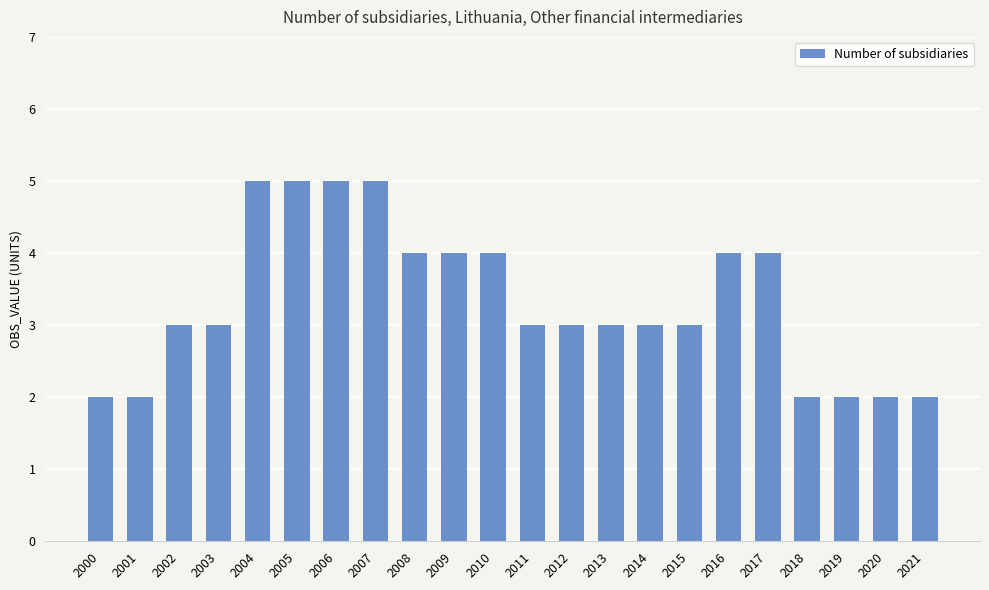

What is the minimum value shown in the chart?

2